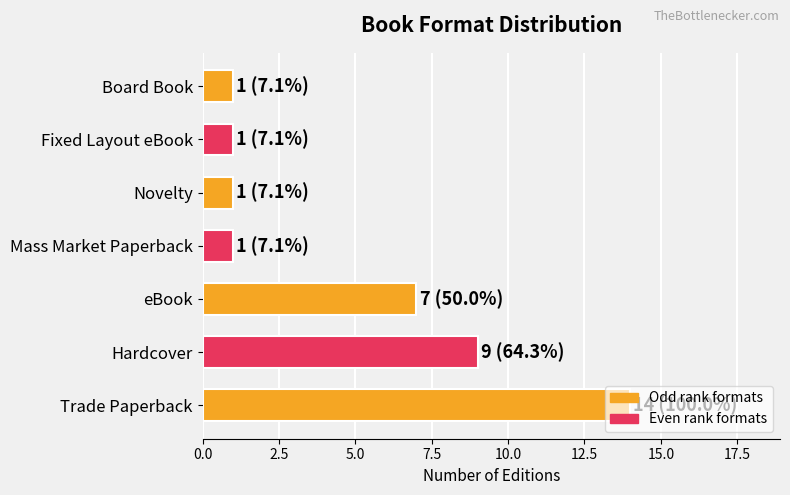

What is the sum of the values at Trade Paperback and Mass Market Paperback?

15